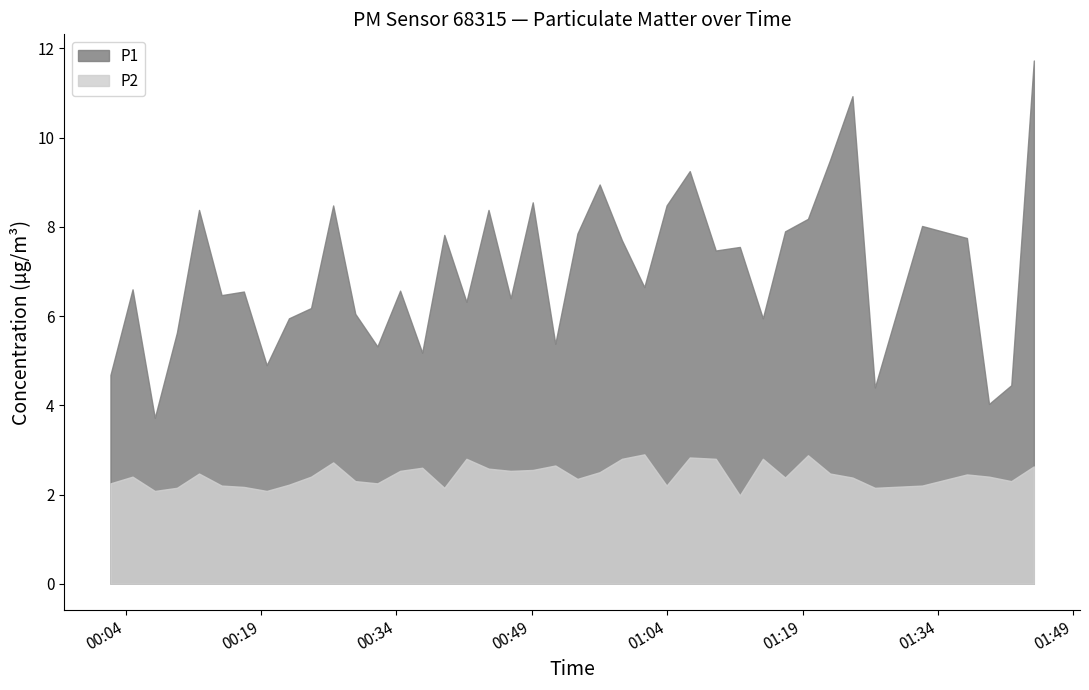

Which has a higher value, 4 or 38?

4